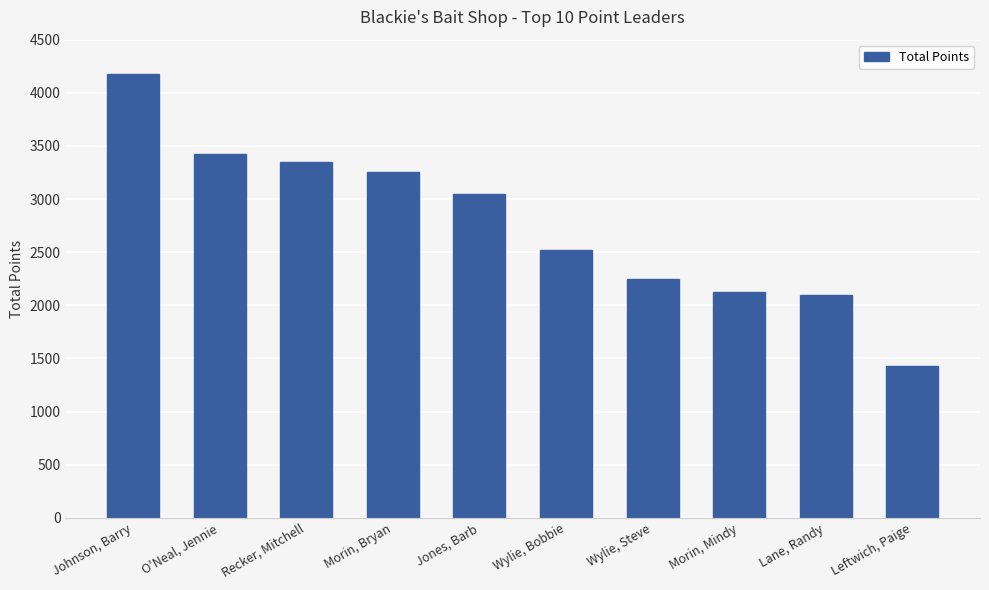

Reading right to left, extract all data points from this chart.

Leftwich, Paige=1425	Lane, Randy=2100	Morin, Mindy=2125	Wylie, Steve=2250	Wylie, Bobbie=2525	Jones, Barb=3050	Morin, Bryan=3250	Recker, Mitchell=3350	O'Neal, Jennie=3425	Johnson, Barry=4175